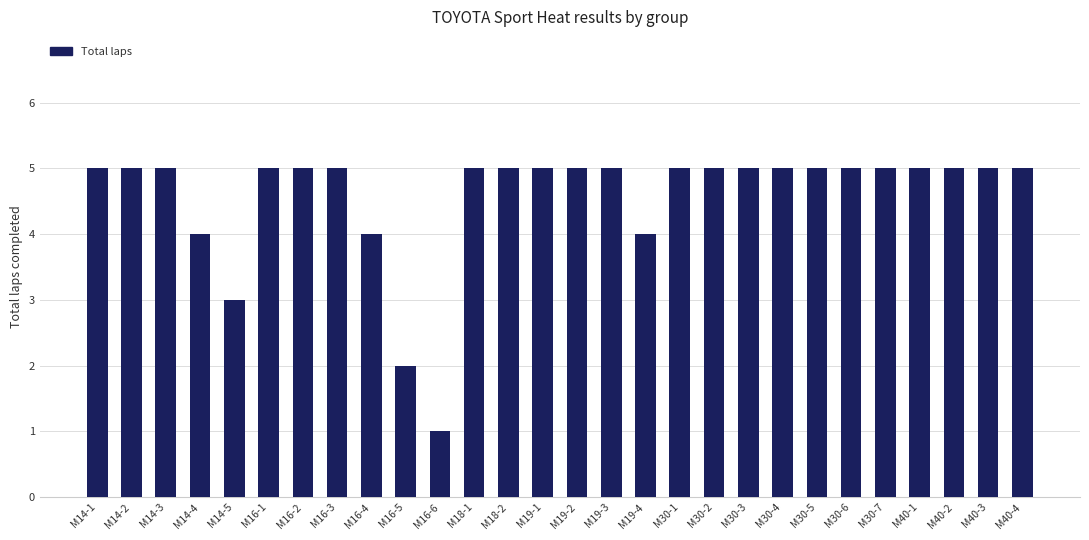

What is the difference between the second highest and second lowest values?

3